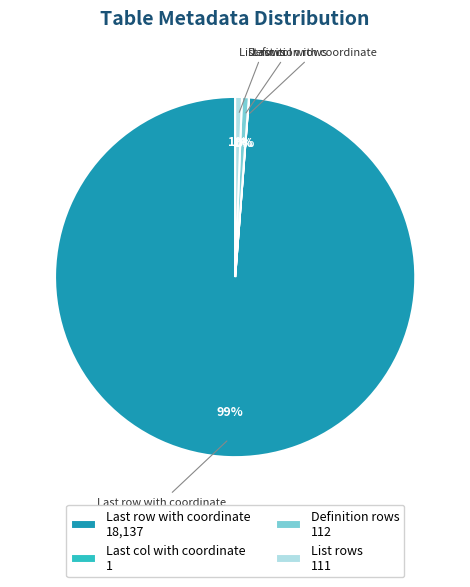

Is it true that Definition rows is 11% of the pie?

False